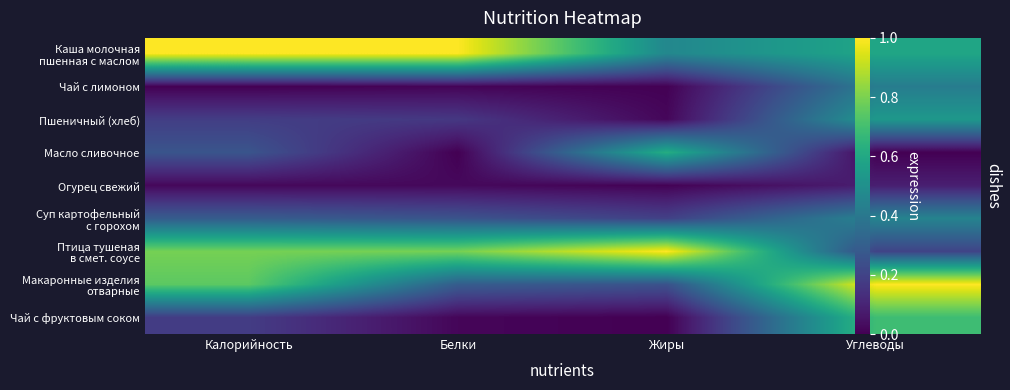

What is the minimum value for Макаронные изделия отварные?

0.3